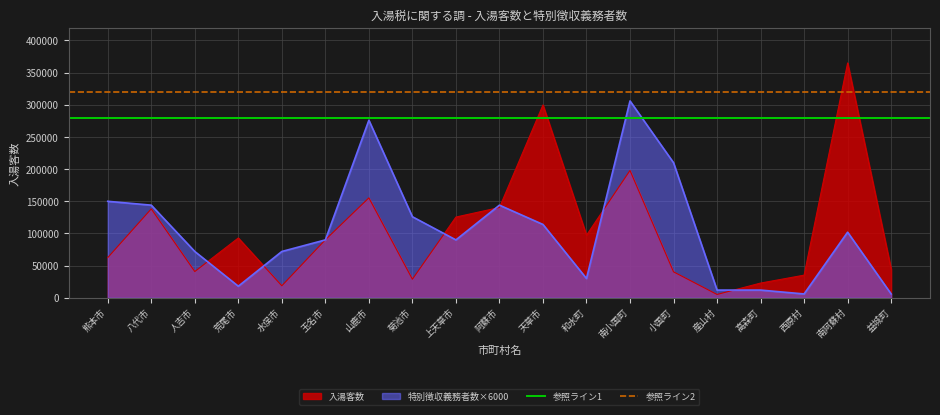

The value of 参照ライン1 at 八代市 is 280000. True or false?

True